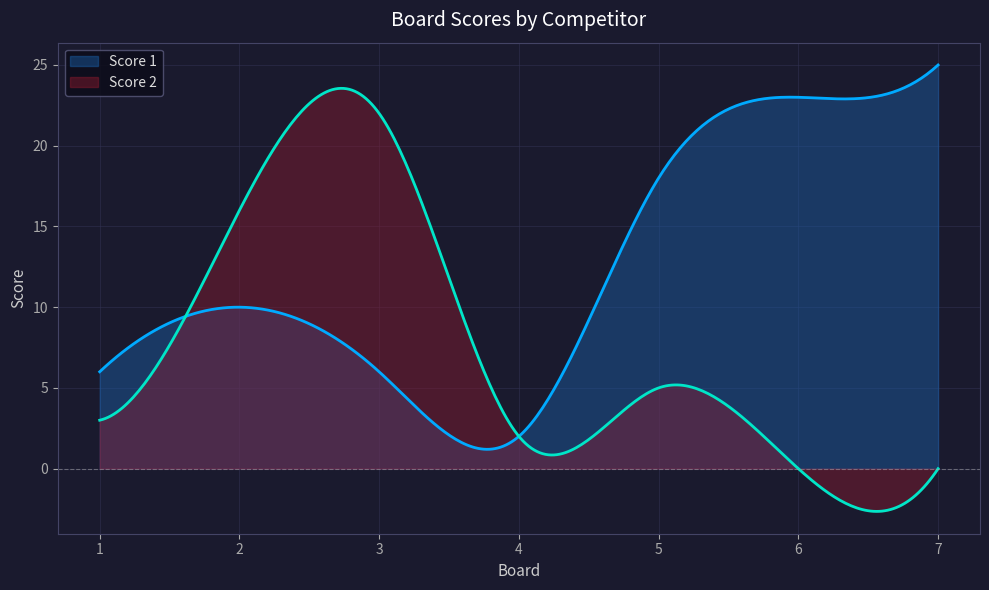

What is the sum of the Score 2 values at 1 and 4?

5